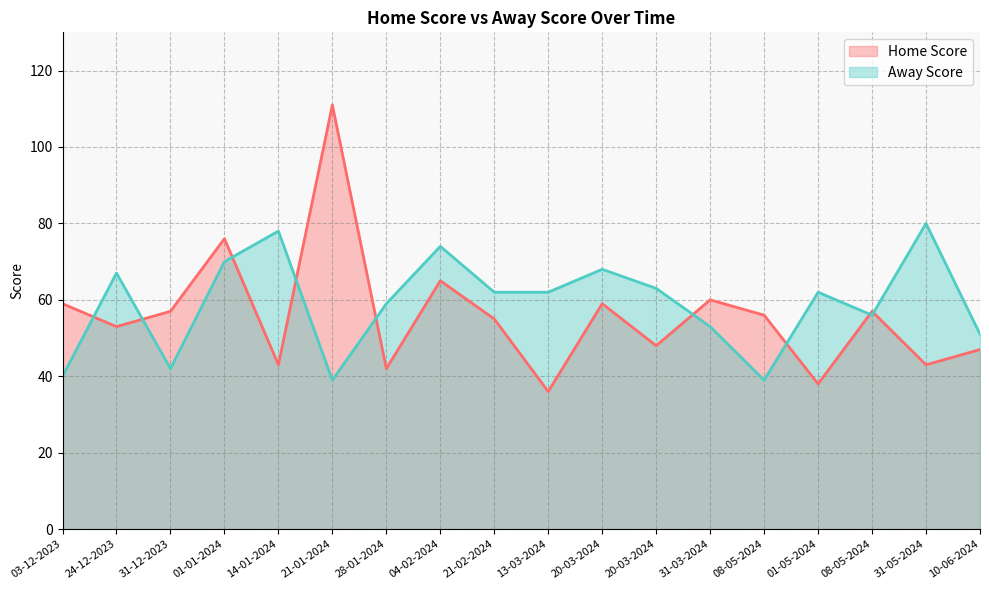

Which series has the largest total across all categories?

Away Score